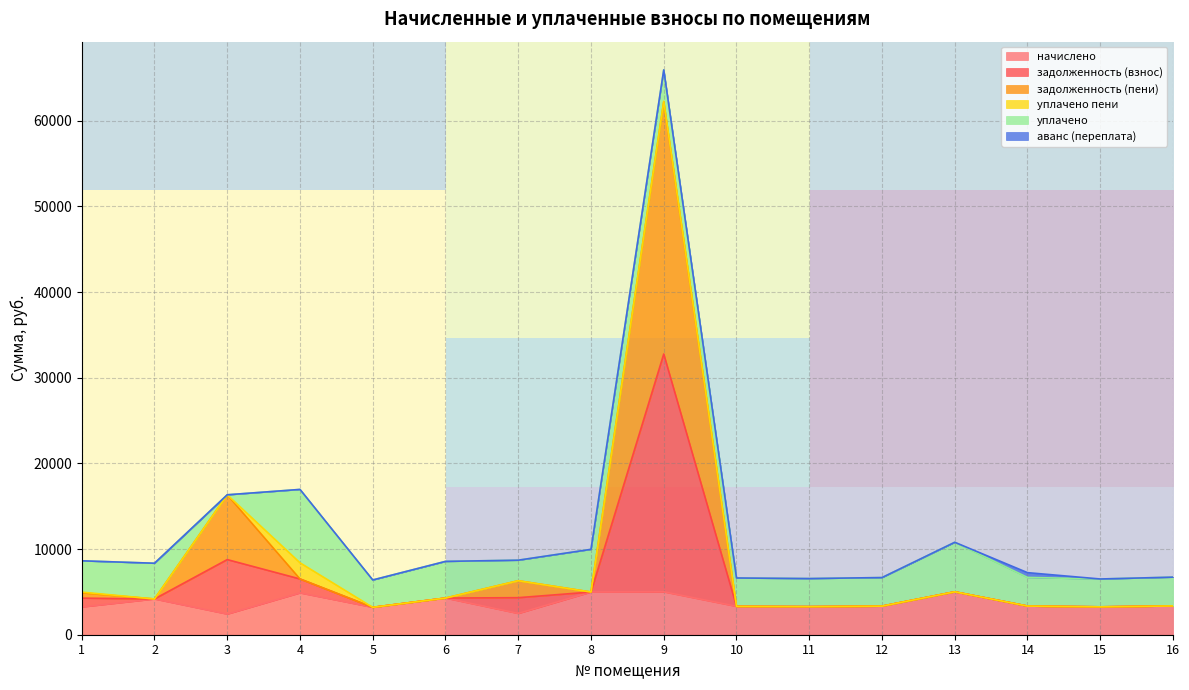

At which category is the sum across all series the highest?

9